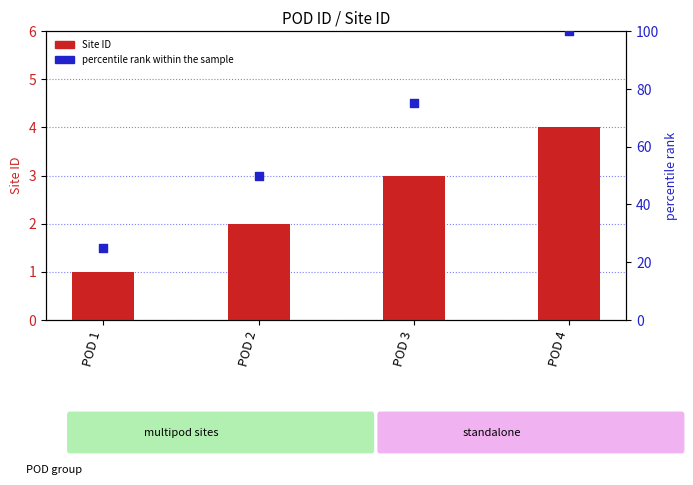

Which series has the widest spread of Y values?

percentile rank within the sample